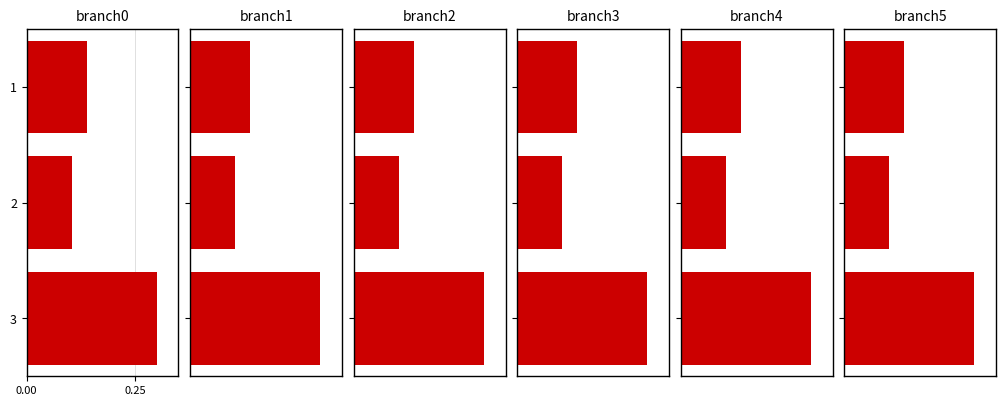

Which series has the widest spread of values?

branch0